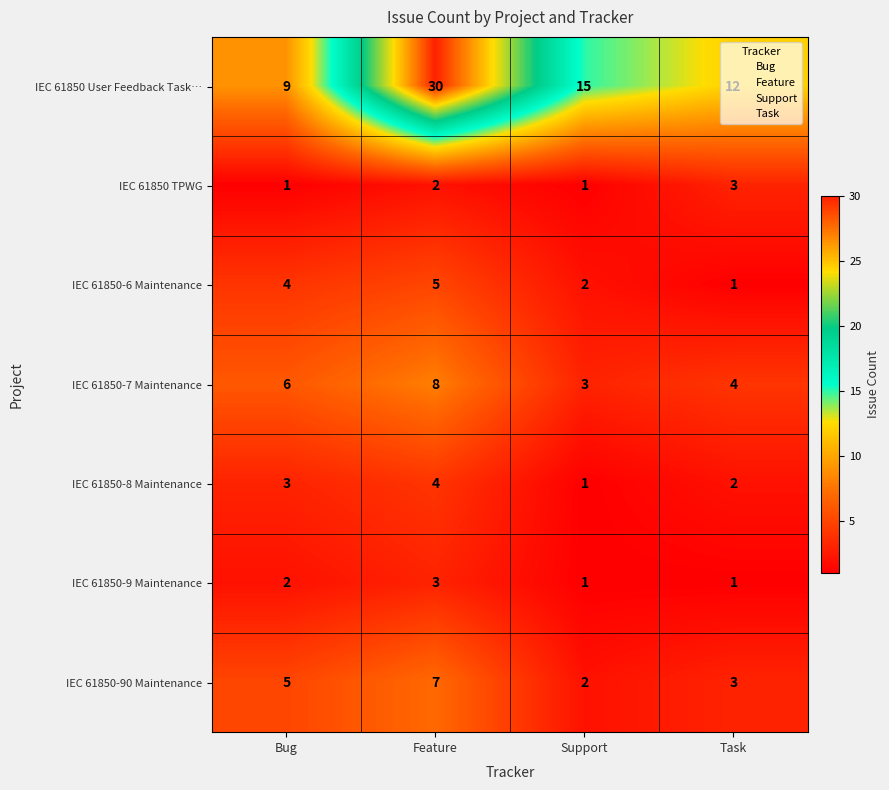

Is the value of IEC 61850 User Feedback Task… at Task greater than the value of IEC 61850-6 Maintenance at Feature?

Yes